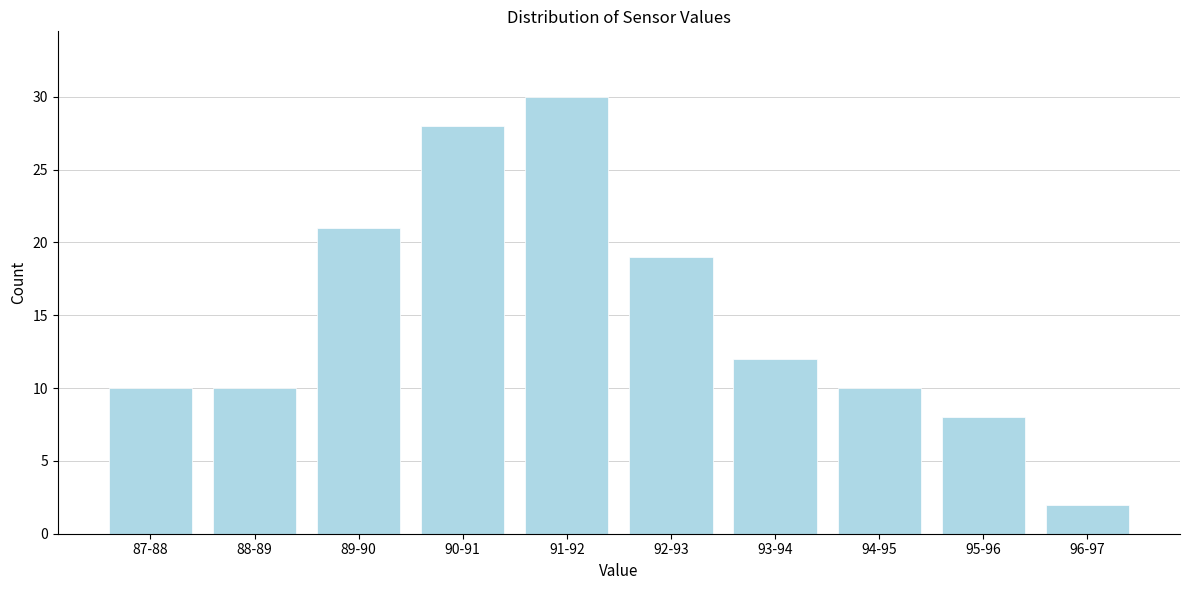

Reading right to left, extract all data points from this chart.

96-97=2	95-96=8	94-95=10	93-94=12	92-93=19	91-92=30	90-91=28	89-90=21	88-89=10	87-88=10